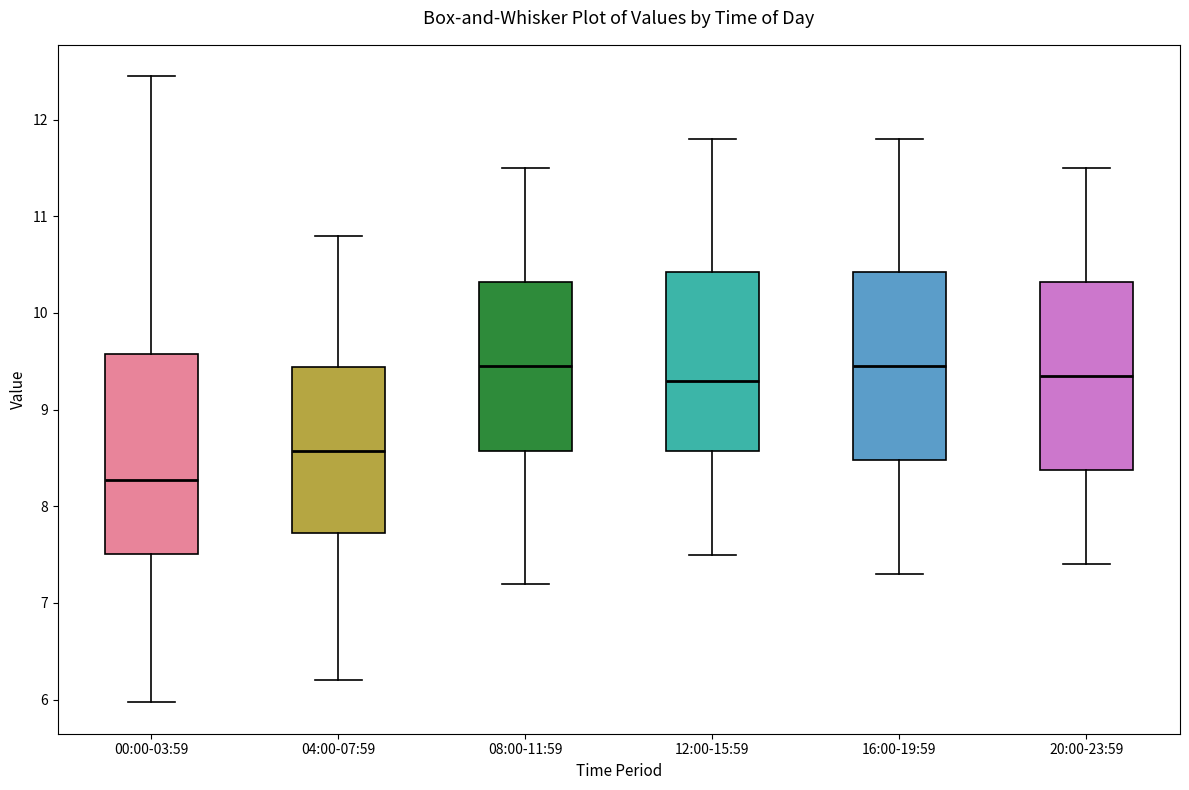

Where does the median line of the box for 12:00-15:59 sit on the y-axis? The values are not printed on the chart, so give them approximately, as read against the axis.

9.3